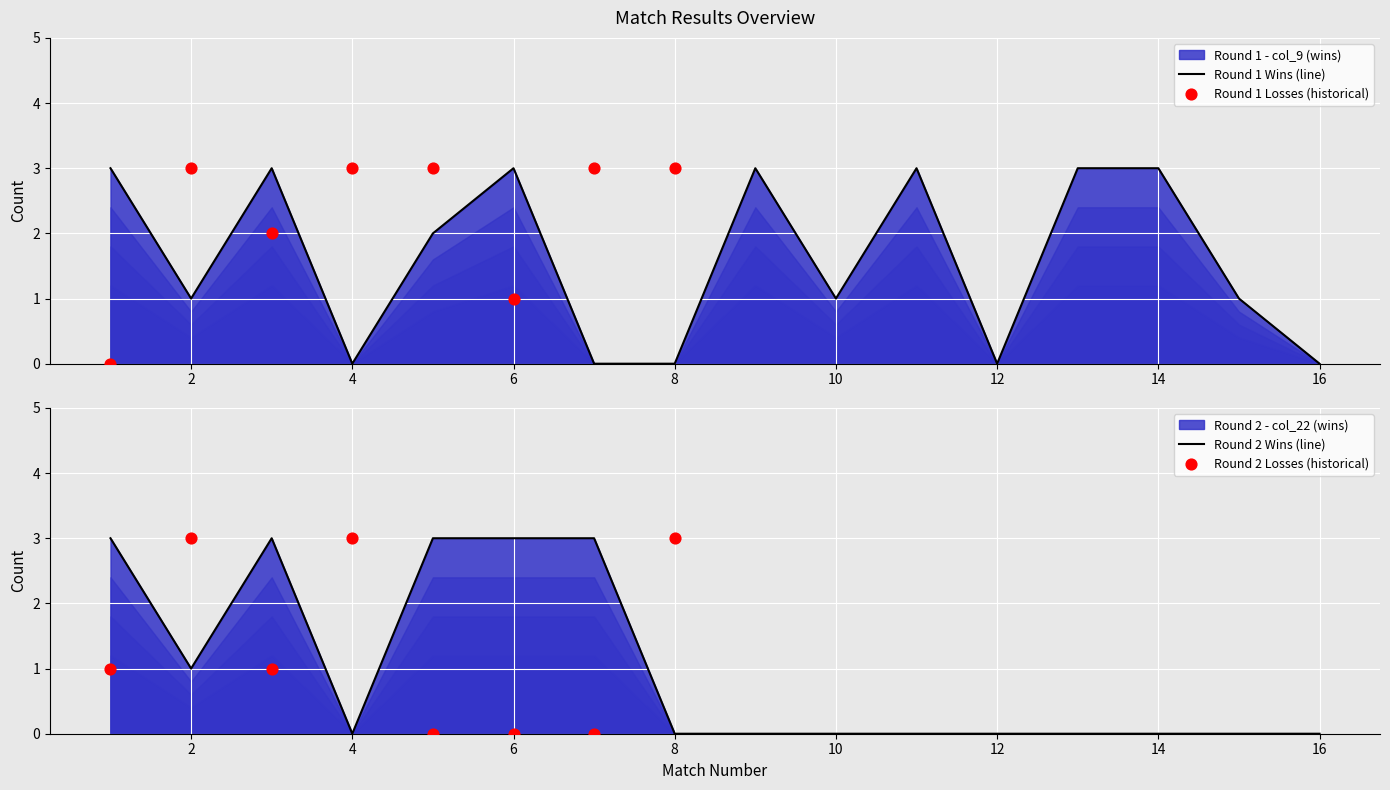

At which category is the sum across all series the highest?

1